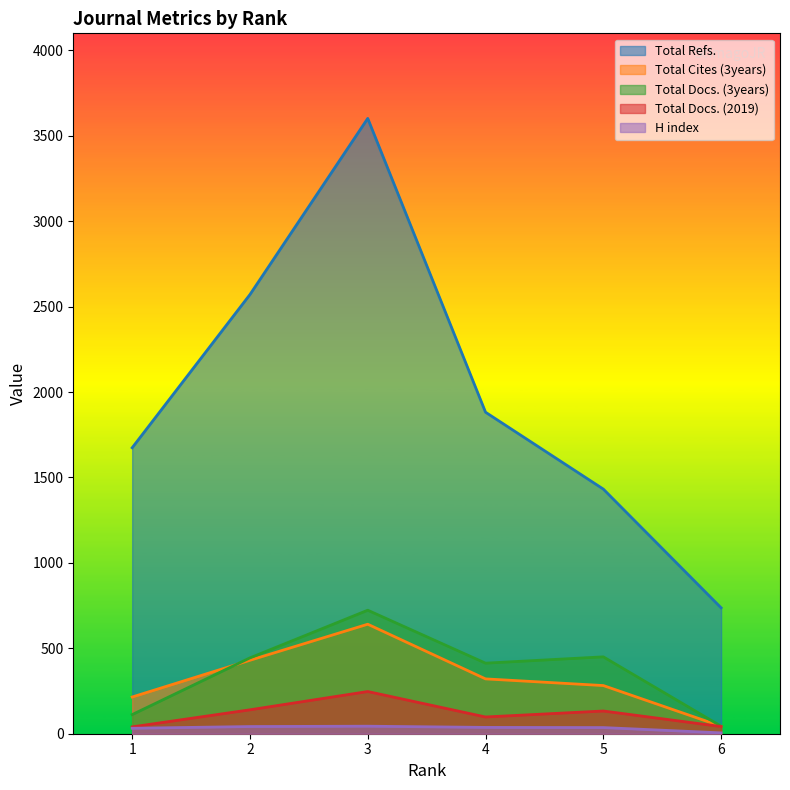

List the labels in order of Total Docs. (3years) value, smallest first.

6, 1, 4, 2, 5, 3